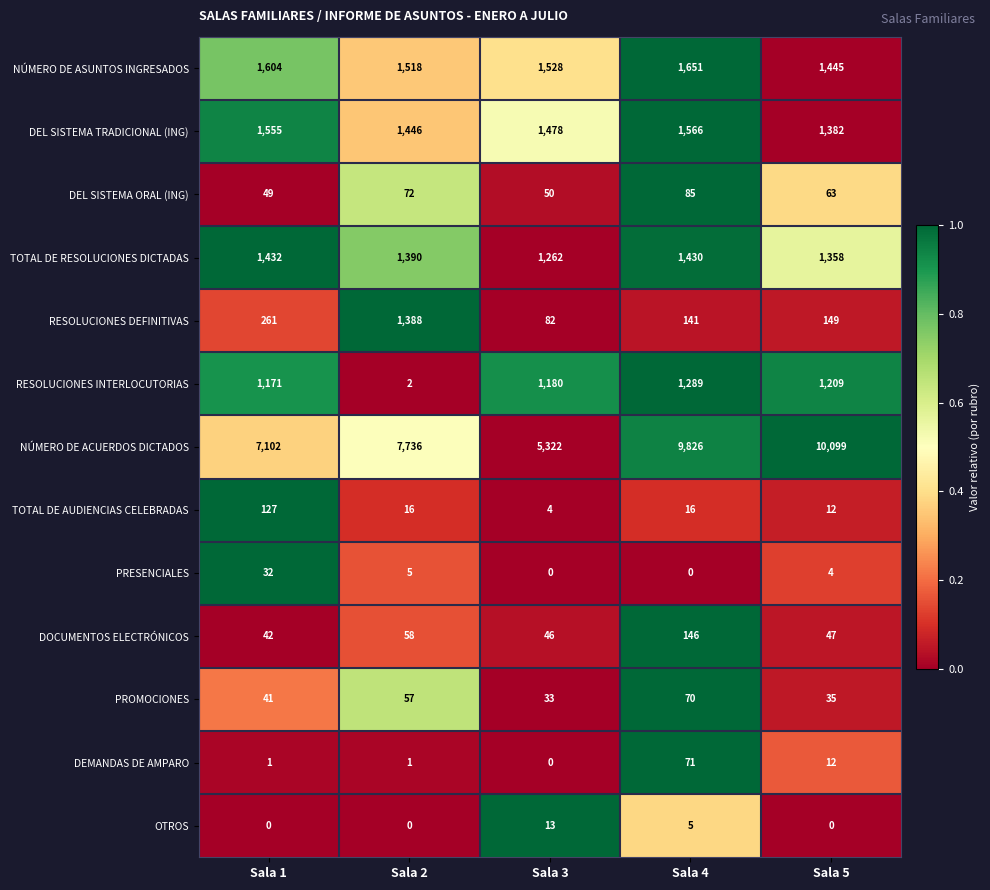

What is the sum of the TOTAL DE AUDIENCIAS CELEBRADAS values at Sala 4 and Sala 3?

20